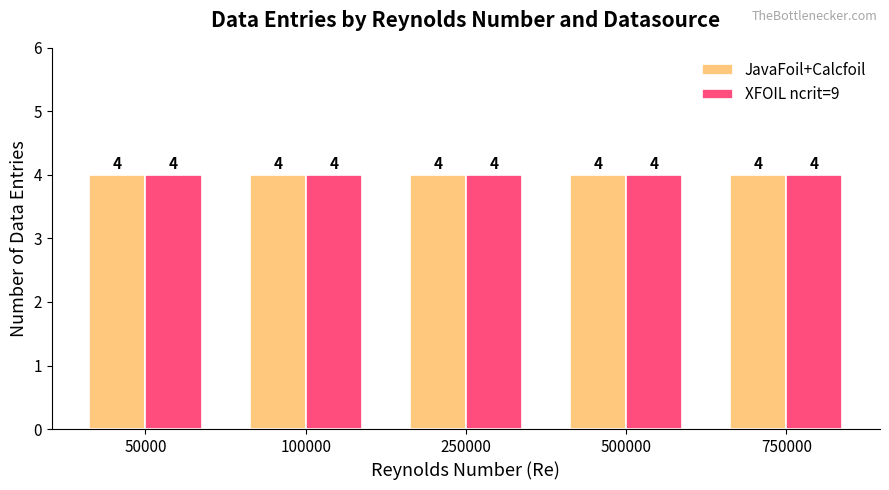

What is the label of the 5th bar from the left?

750000